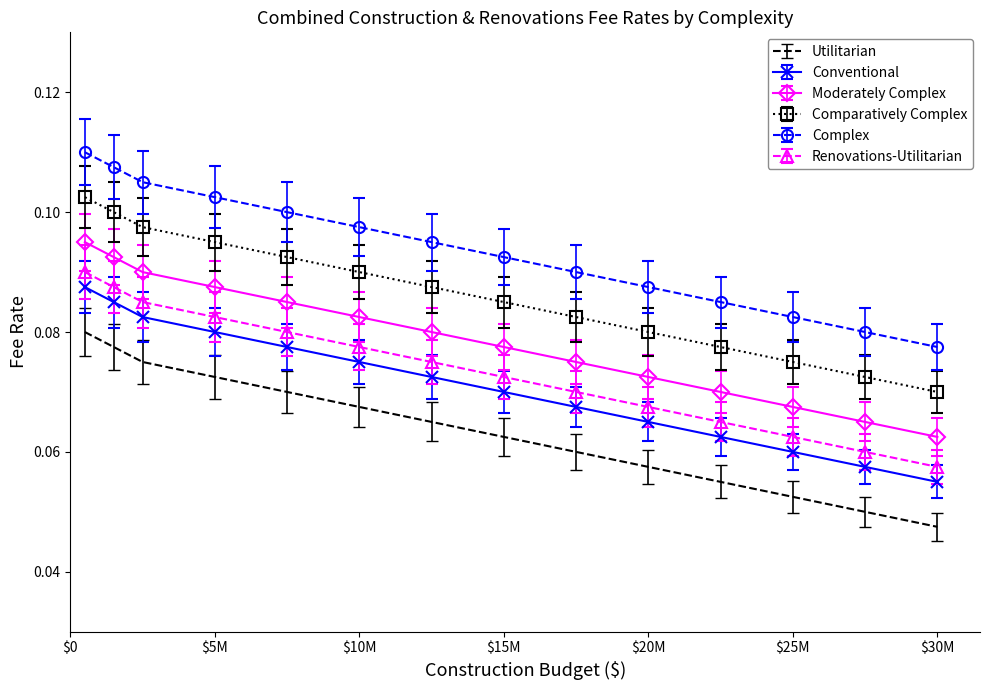

Which series has the largest total across all categories?

Complex